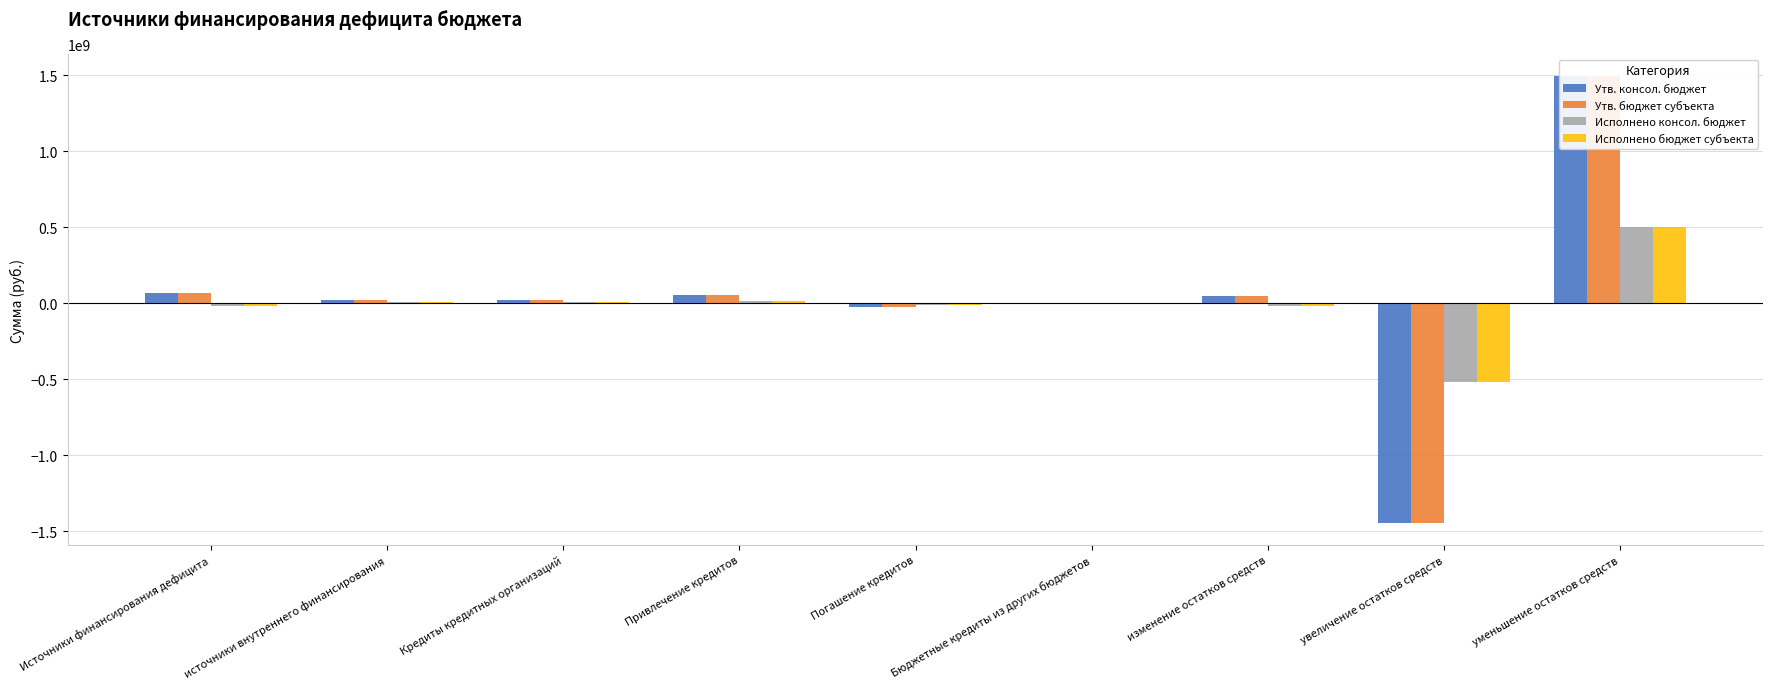

What position from the right is уменьшение остатков средств?

1